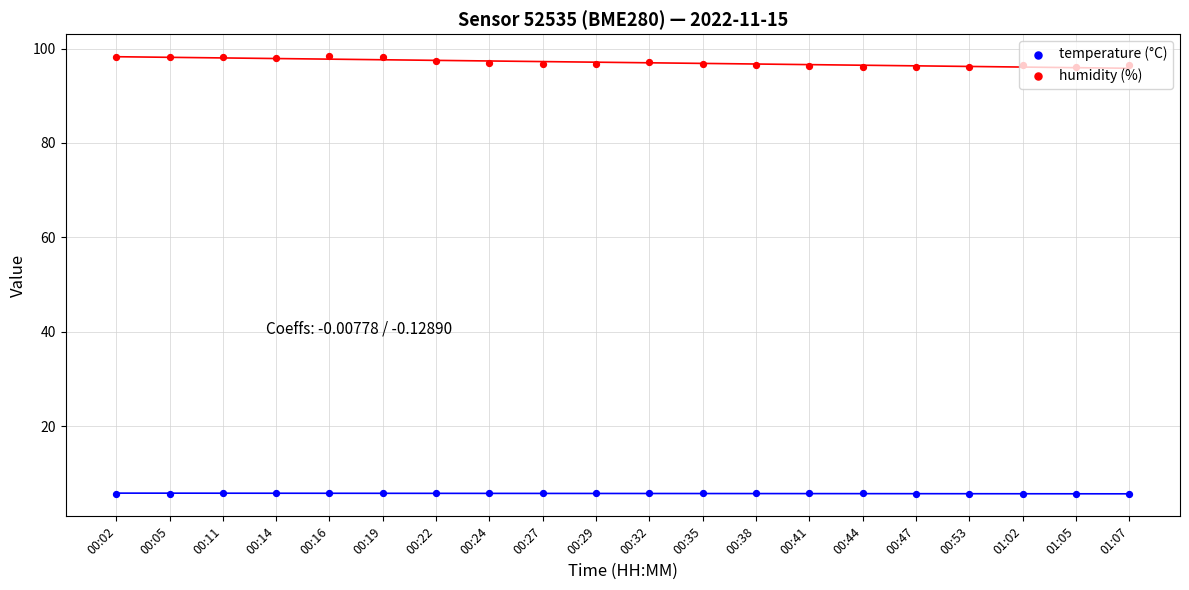

At which category is the sum across all series the highest?

00:16